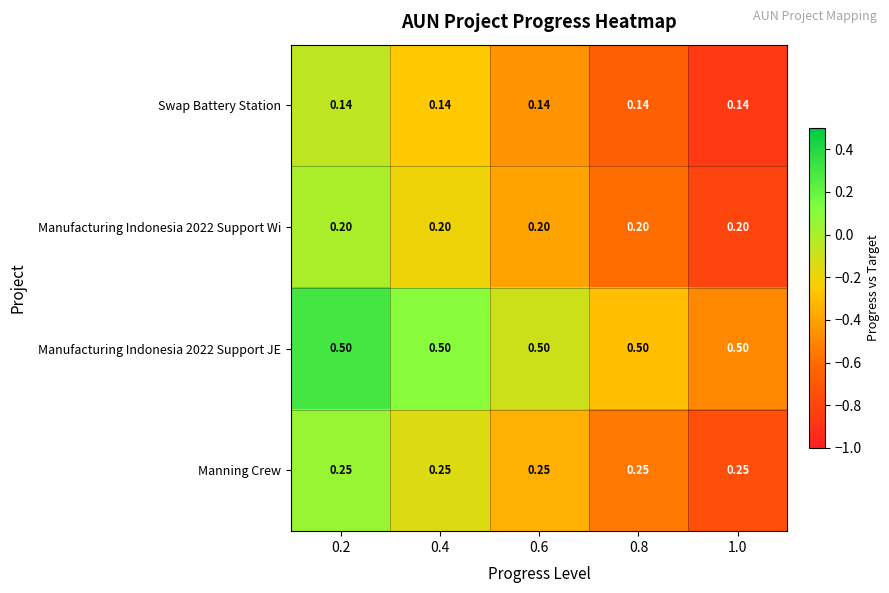

Count the number of categories in the chart.

5